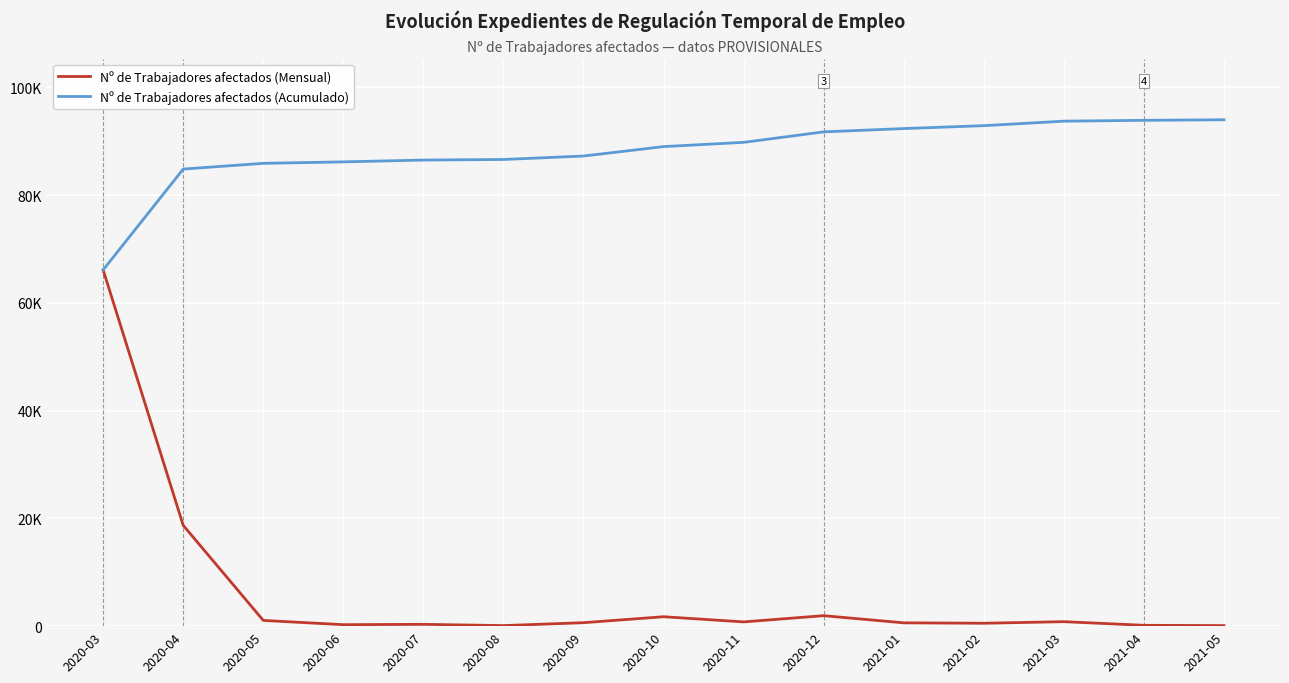

At which label is Nº de Trabajadores afectados (Acumulado) closest to 80065?

2020-04